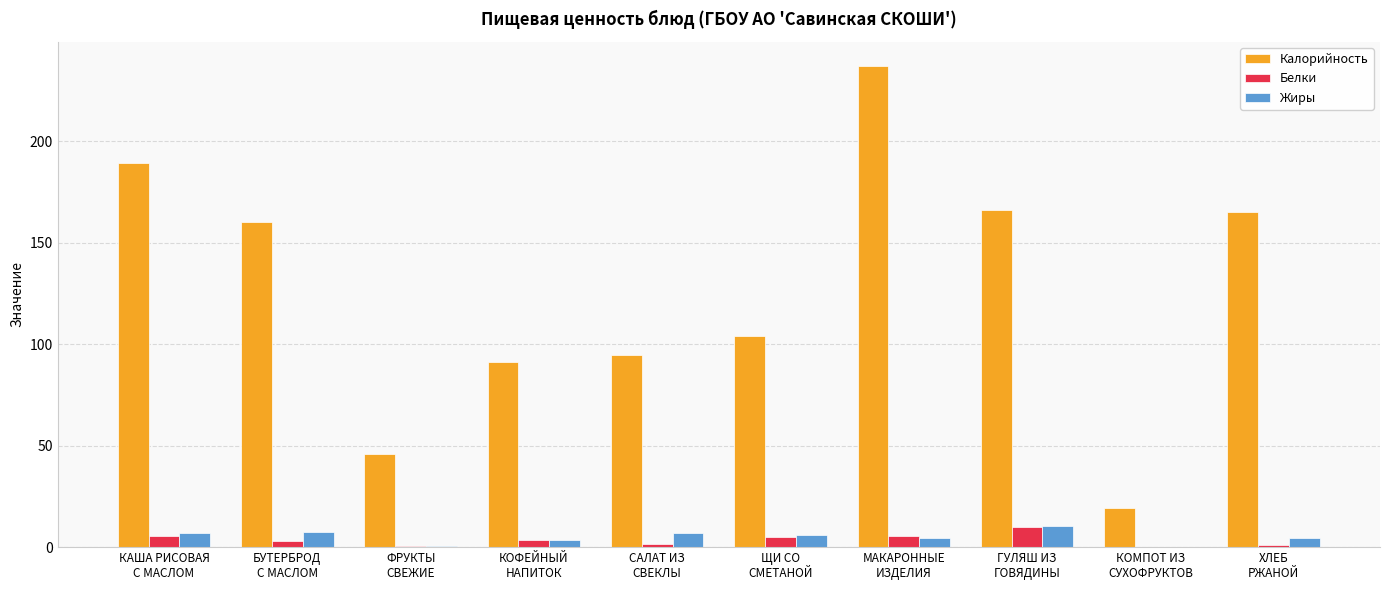

What is the sum of all Белки values?

35.8